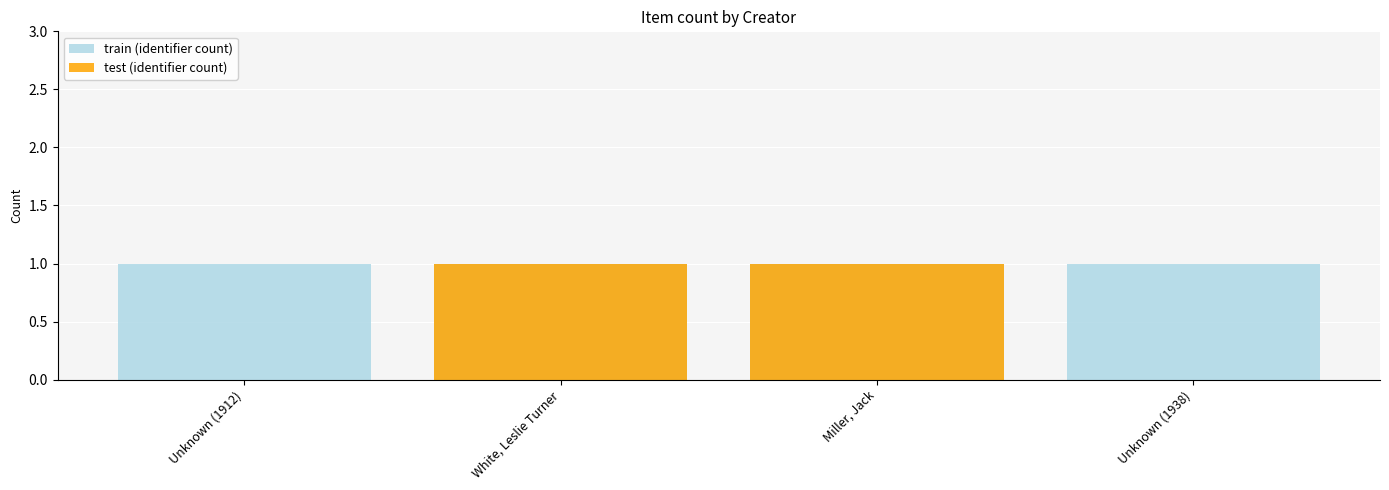

The value of test (identifier count) at Unknown (1938) is 0. True or false?

True